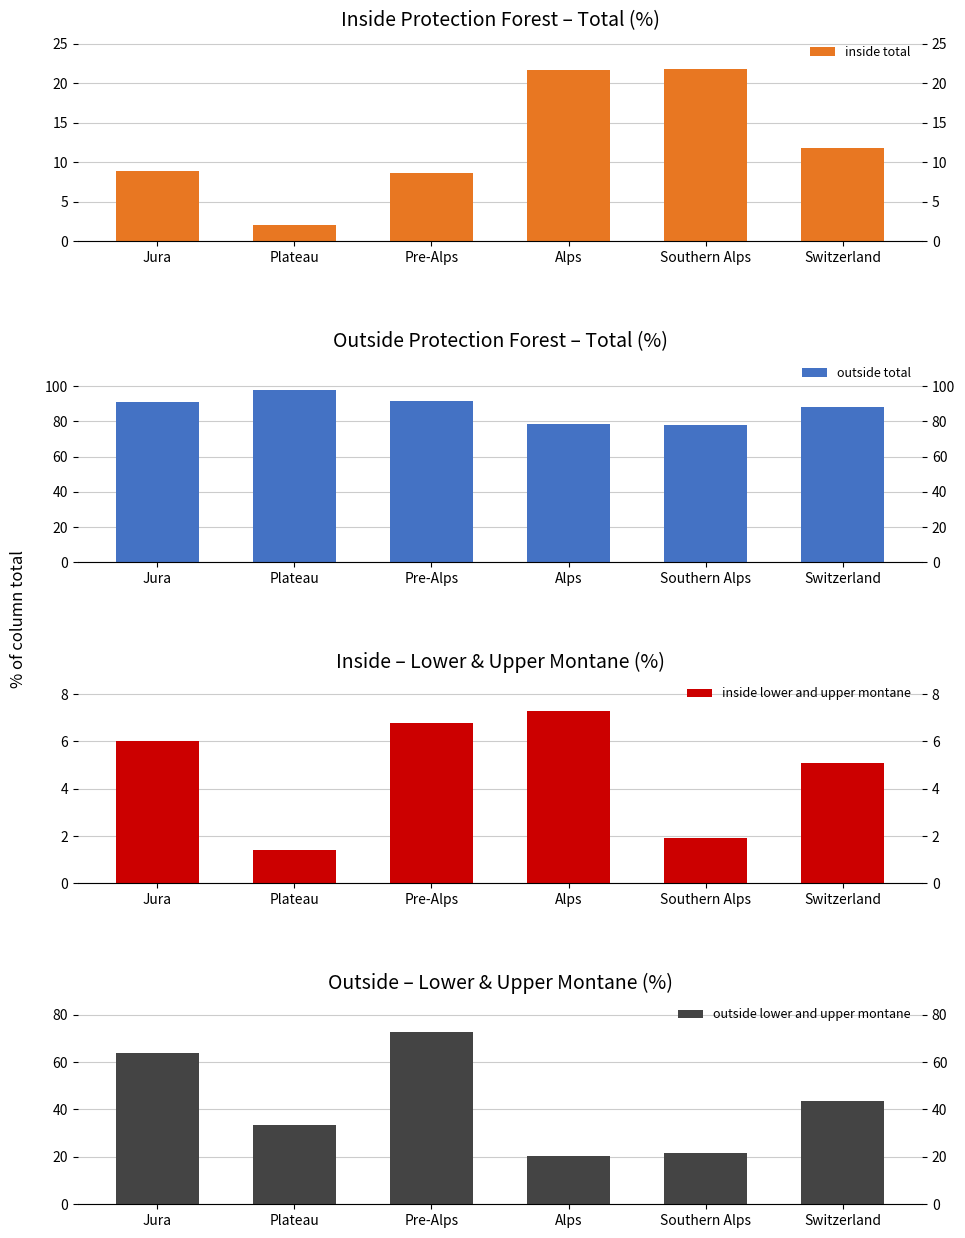

What are all the series names shown in the legend?

inside total, outside total, inside lower and upper montane, outside lower and upper montane